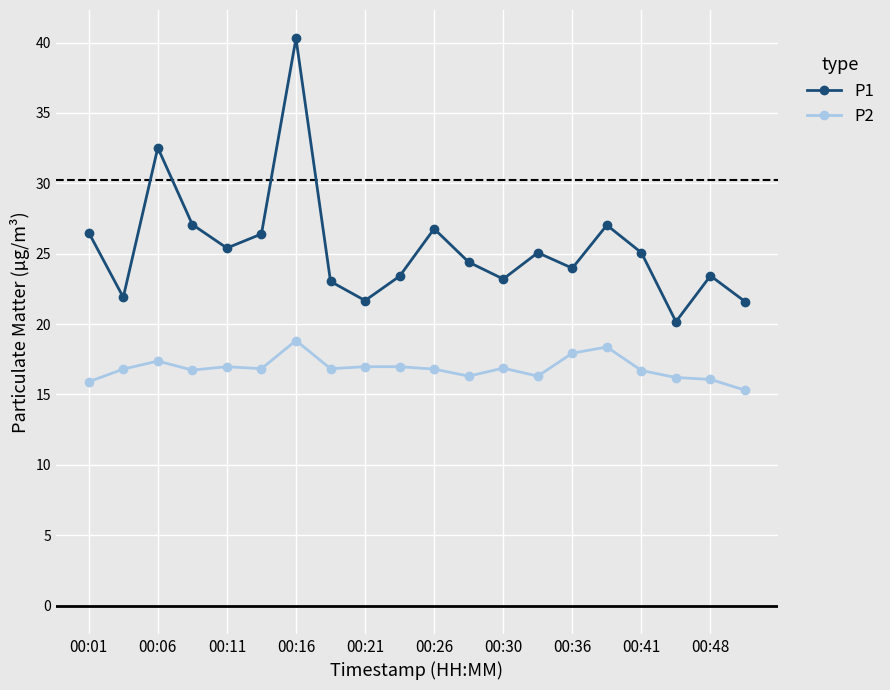

What is the maximum value shown in the chart?

40.3